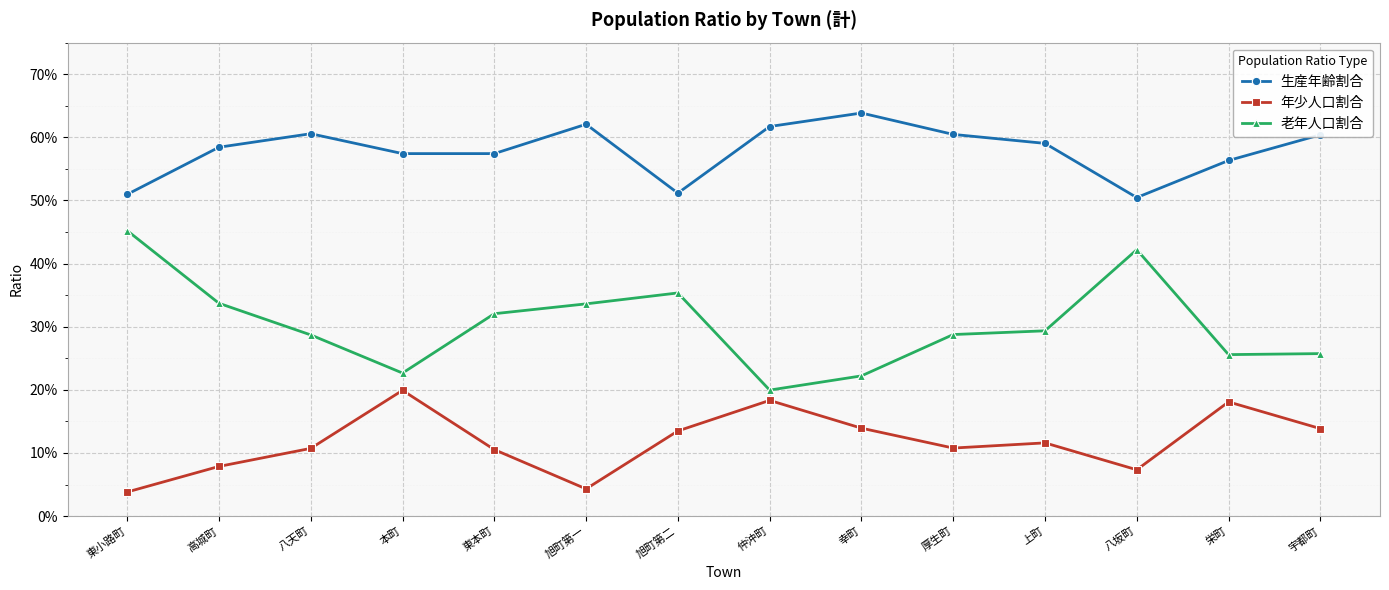

True or false: 生産年齢割合 and 老年人口割合 intersect in this chart.

False